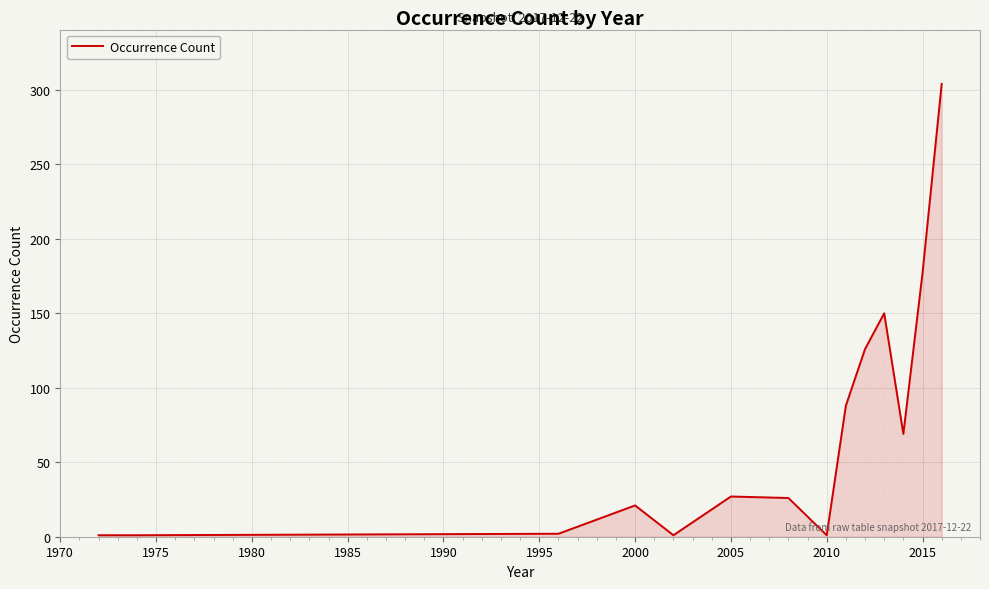

What is the maximum value shown in the chart?

304